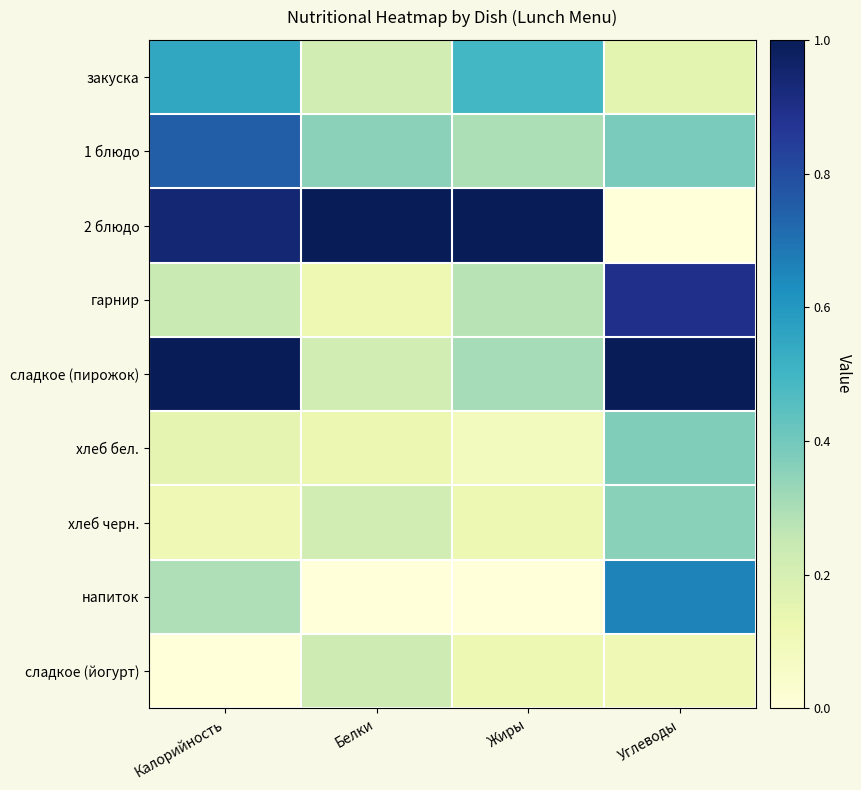

Which series has the widest spread of values?

2 блюдо